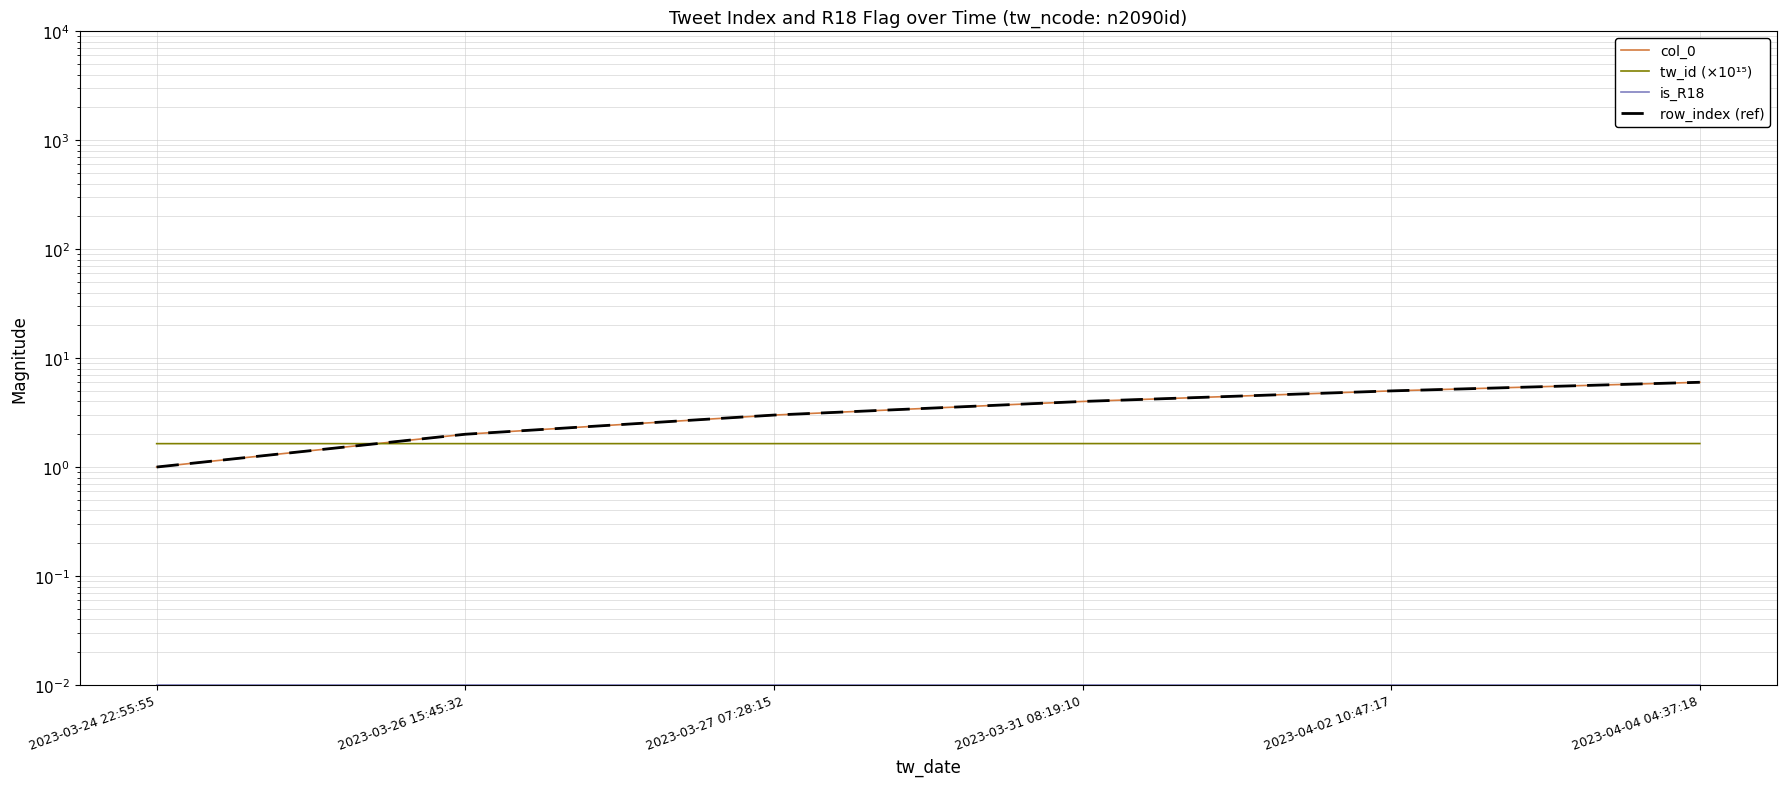

Is this an area chart (filled region under the line)?

No